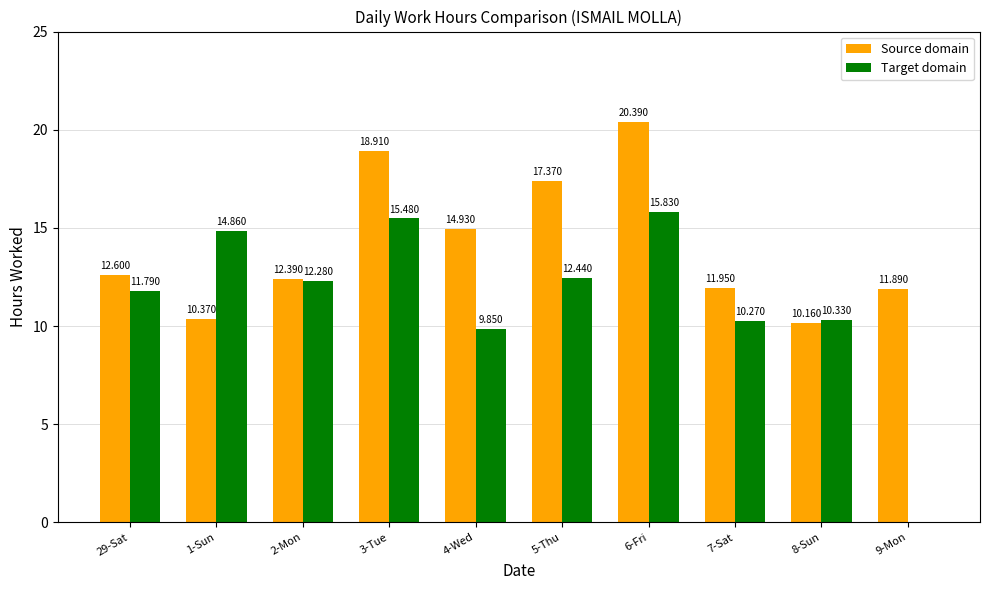

Does the chart contain stacked bars?

No